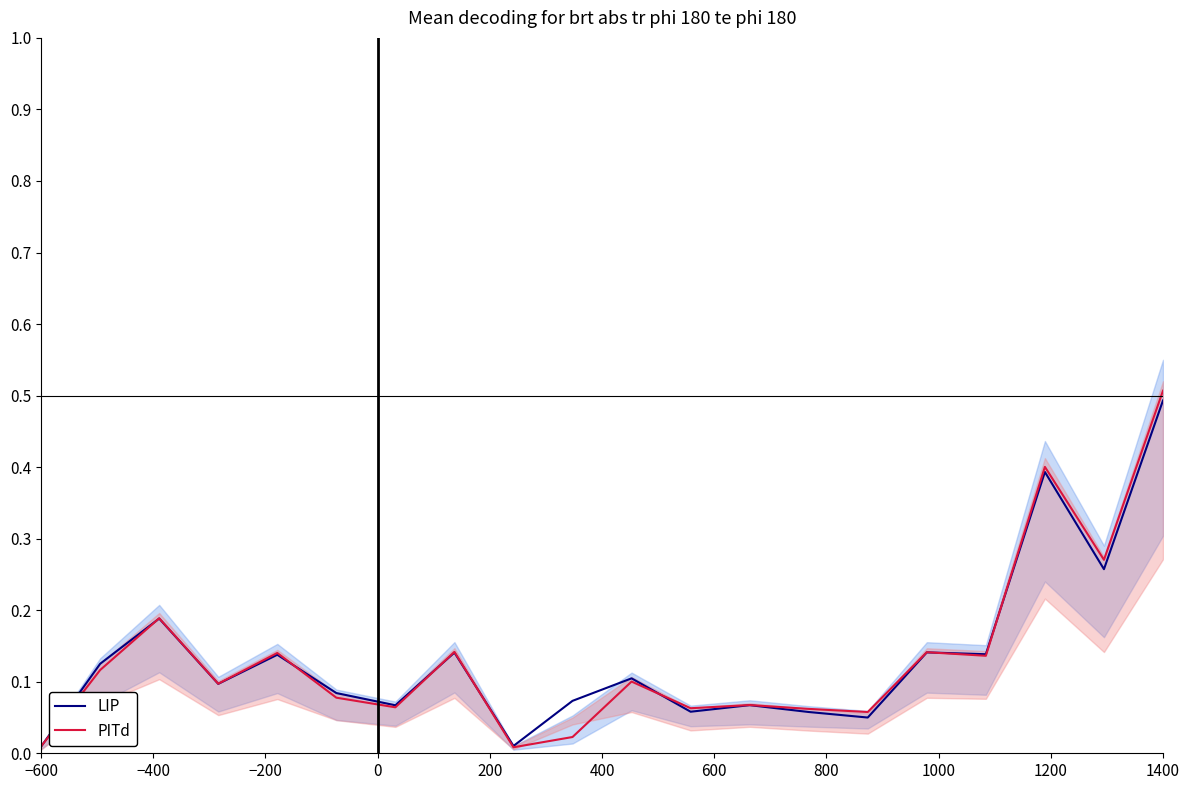

What is the highest value of the LIP series?

0.5